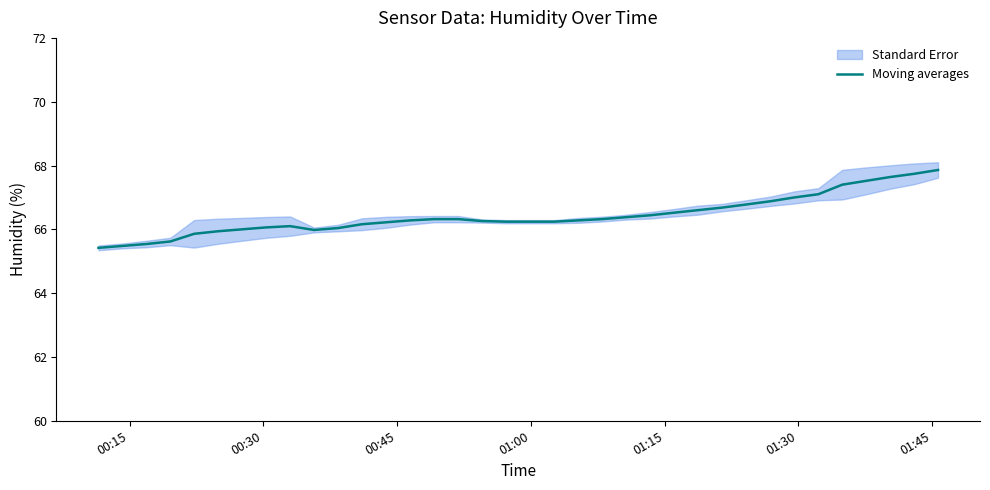

What is the highest value of the Moving averages series?

67.9